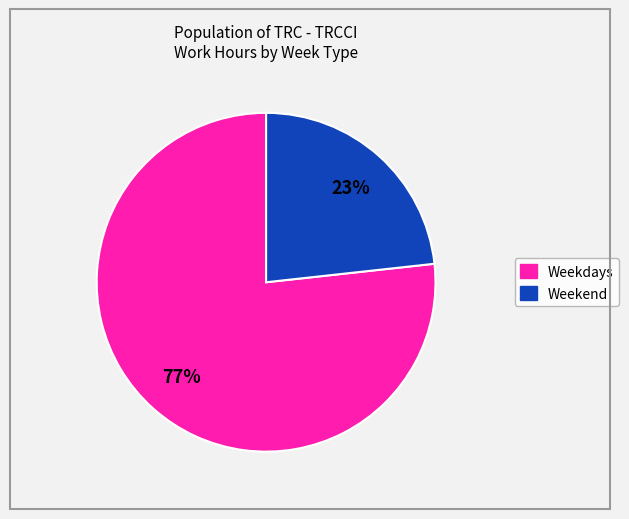

How many segments does this pie chart have?

2